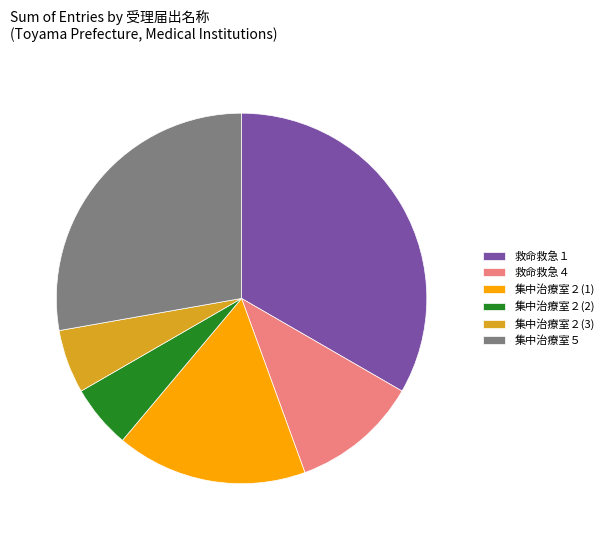

Is there any slice that represents more than half of the pie?

No